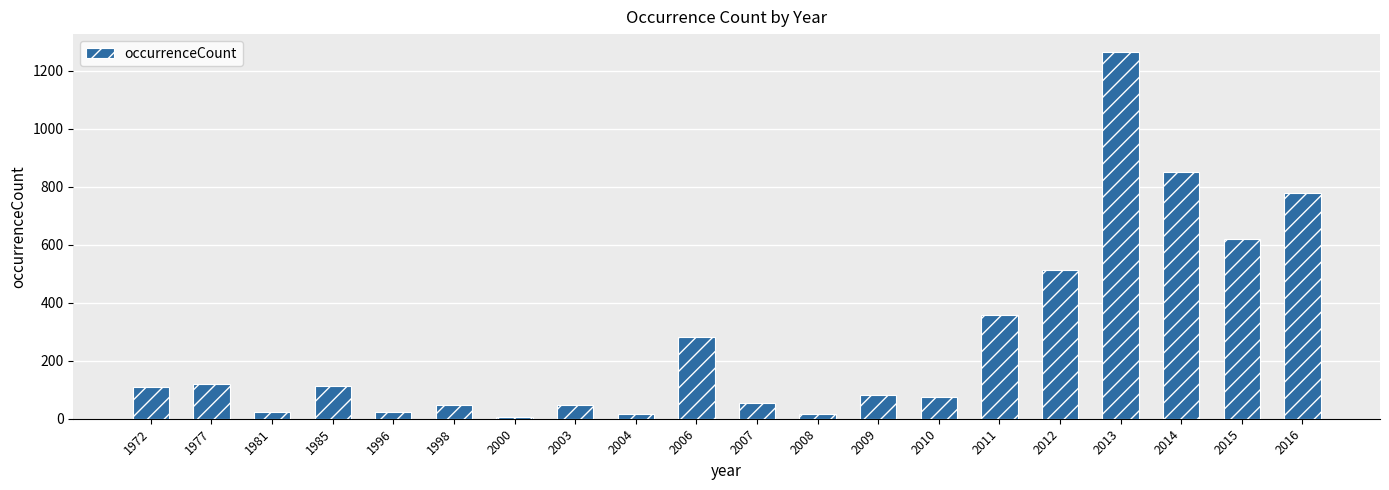

What is the difference between the second highest and second lowest values?

836